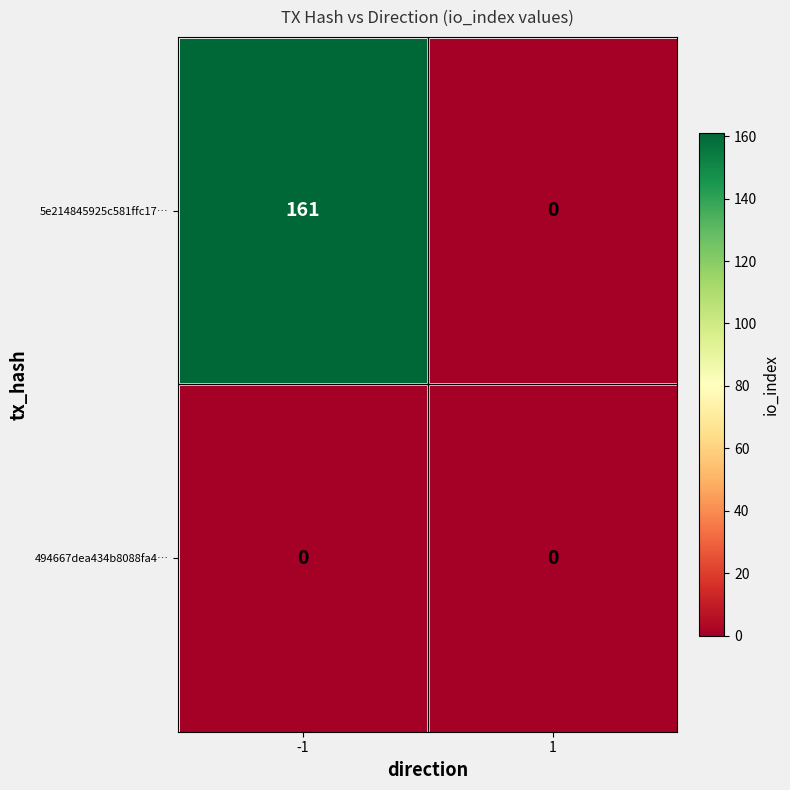

What is the sum of all 5e214845925c581ffc17… values?

161